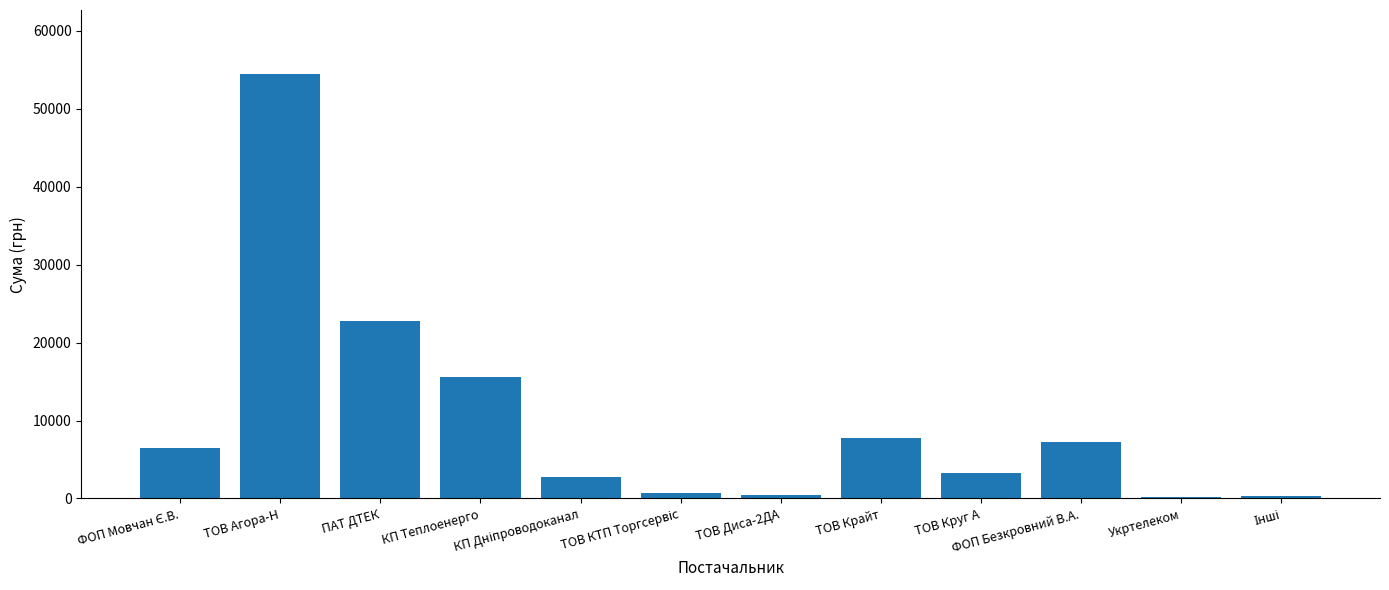

What is the sum of the values at ТОВ Круг А and КП Теплоенерго?

18783.0